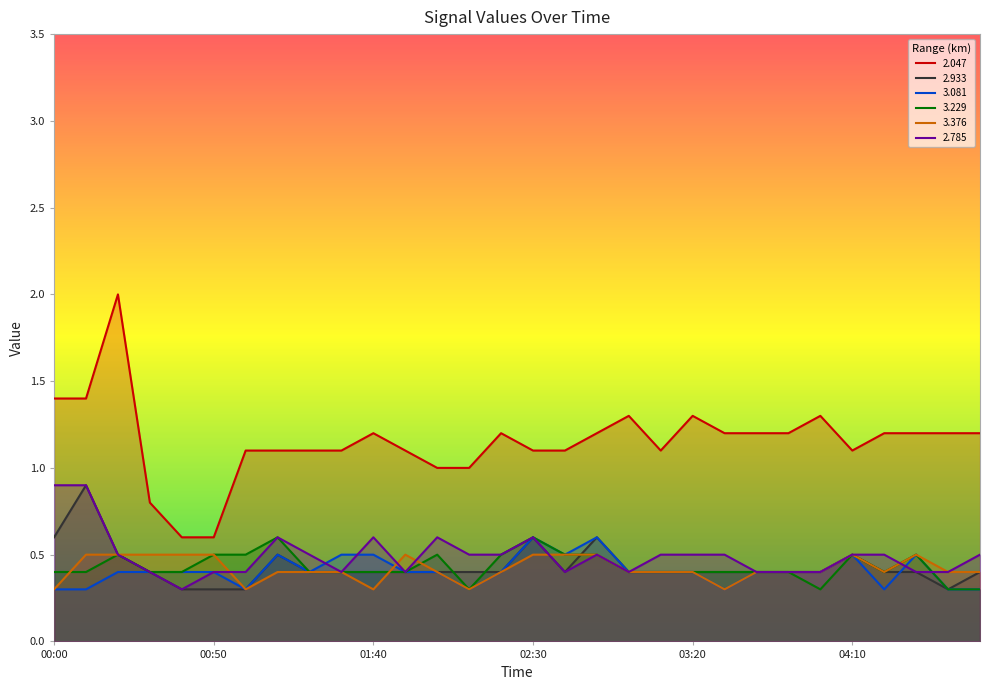

Is the value of 2.047 at 04:40 greater than the value of 2.785 at 04:20?

Yes